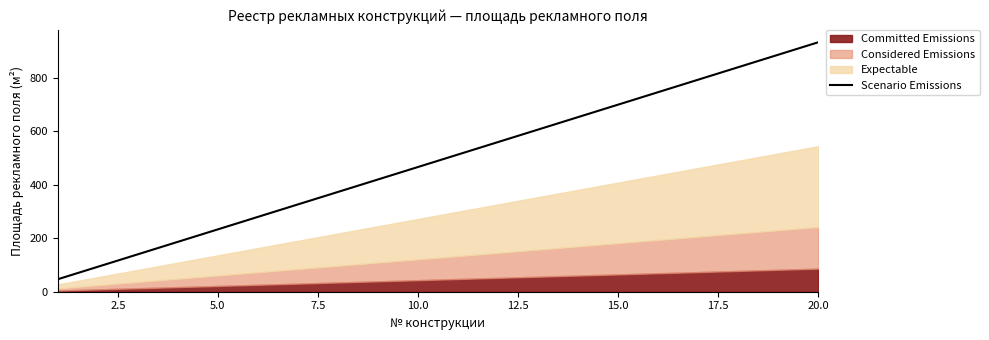

What is the sum of all values?

9797.8